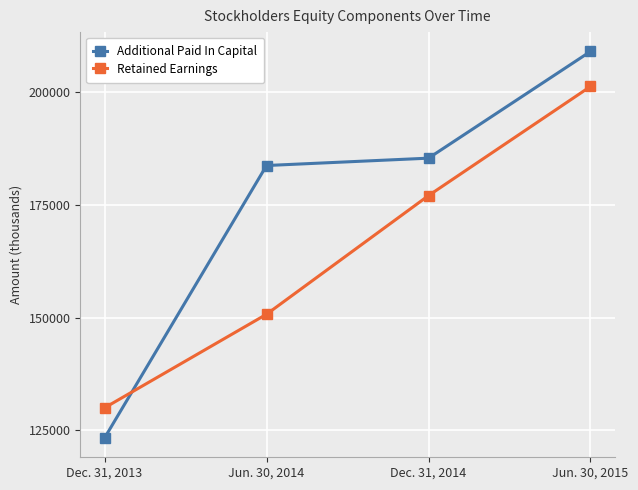

What is the difference between the second highest and second lowest values in the Retained Earnings series?

26322